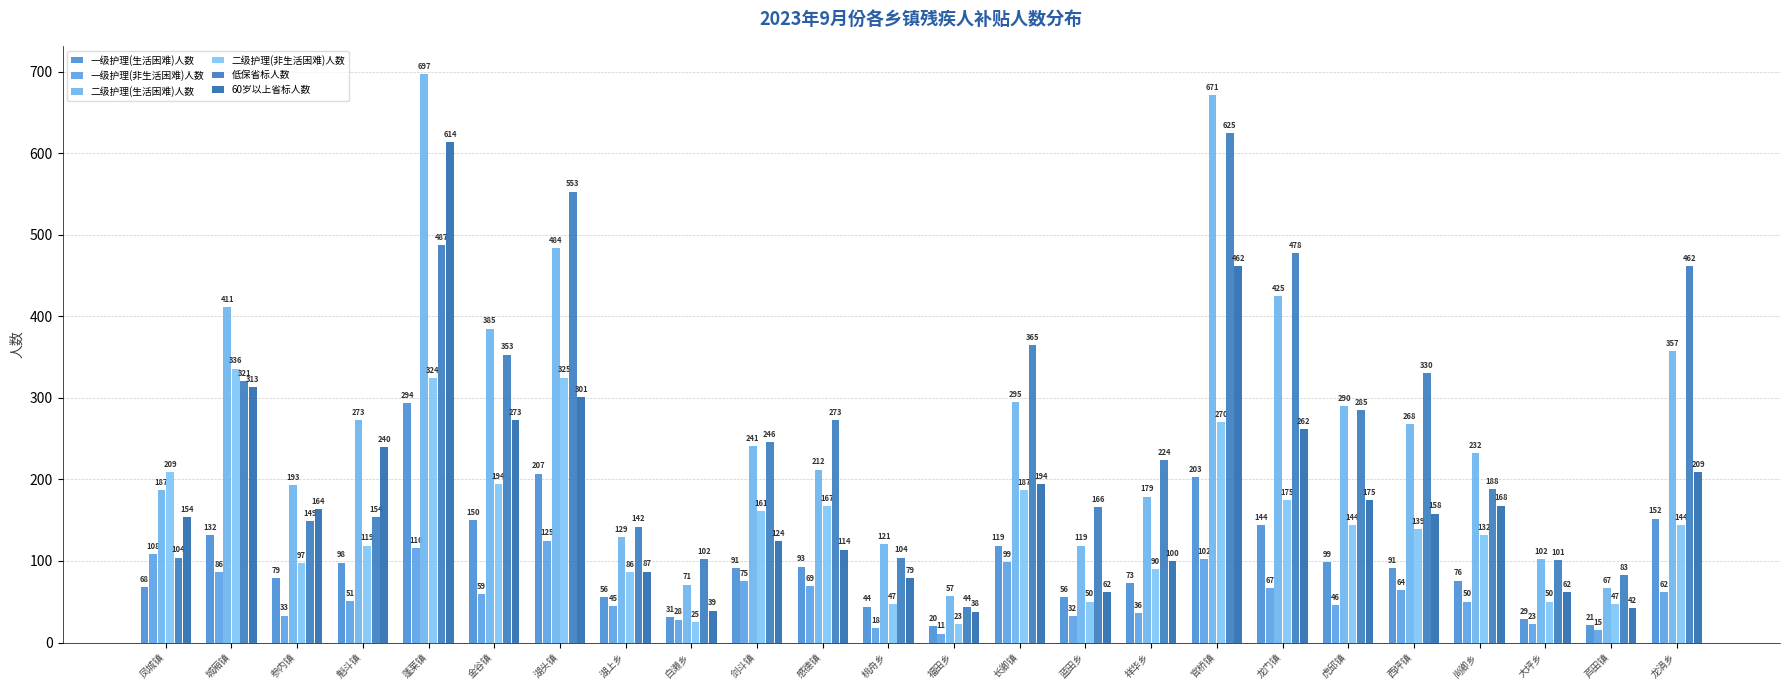

The 60岁以上省标人数 series shows 87 at 湖上乡. True or false?

True